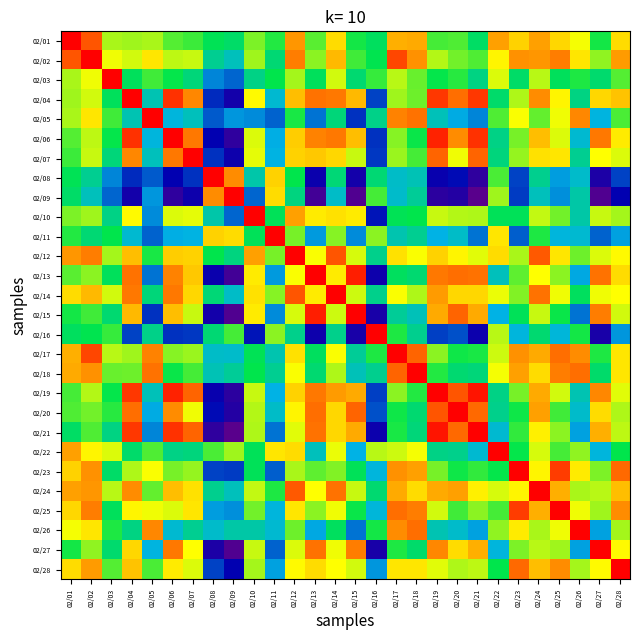

At which category does the chart reach its peak across all series?

02/03